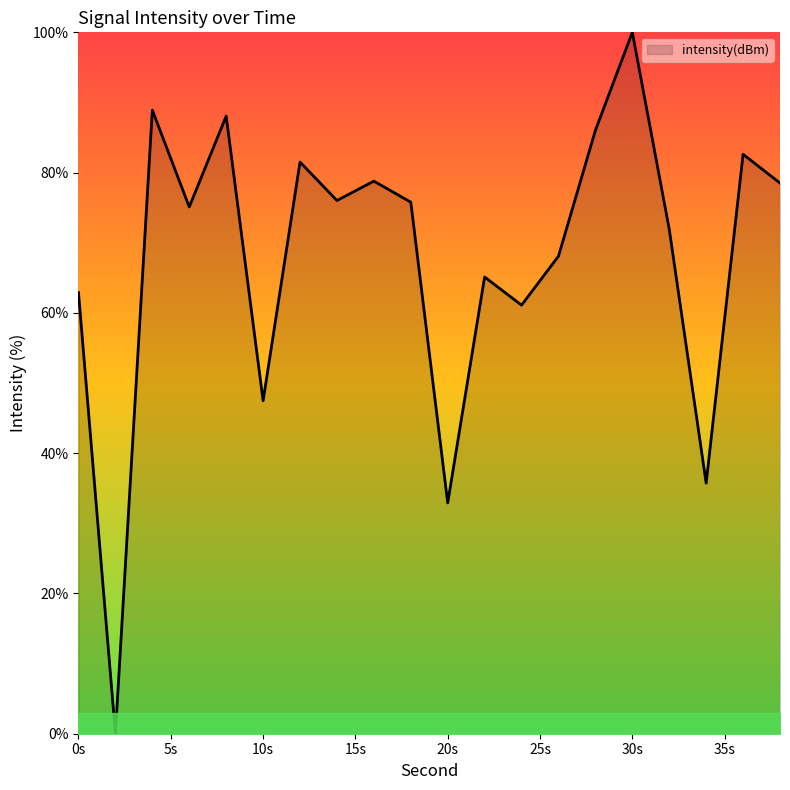

What is the maximum value shown in the chart?

100.0